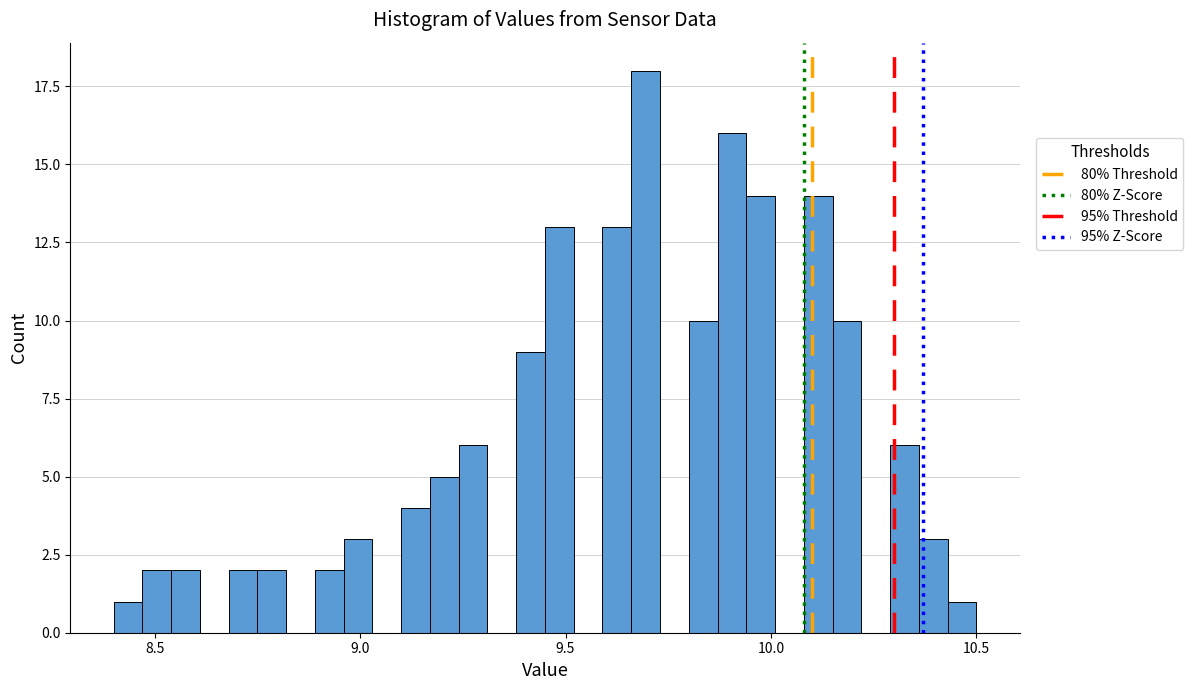

Around what value on the x-axis is the tallest bar? Give the approximate position of its centre, as read against the axis.

9.70